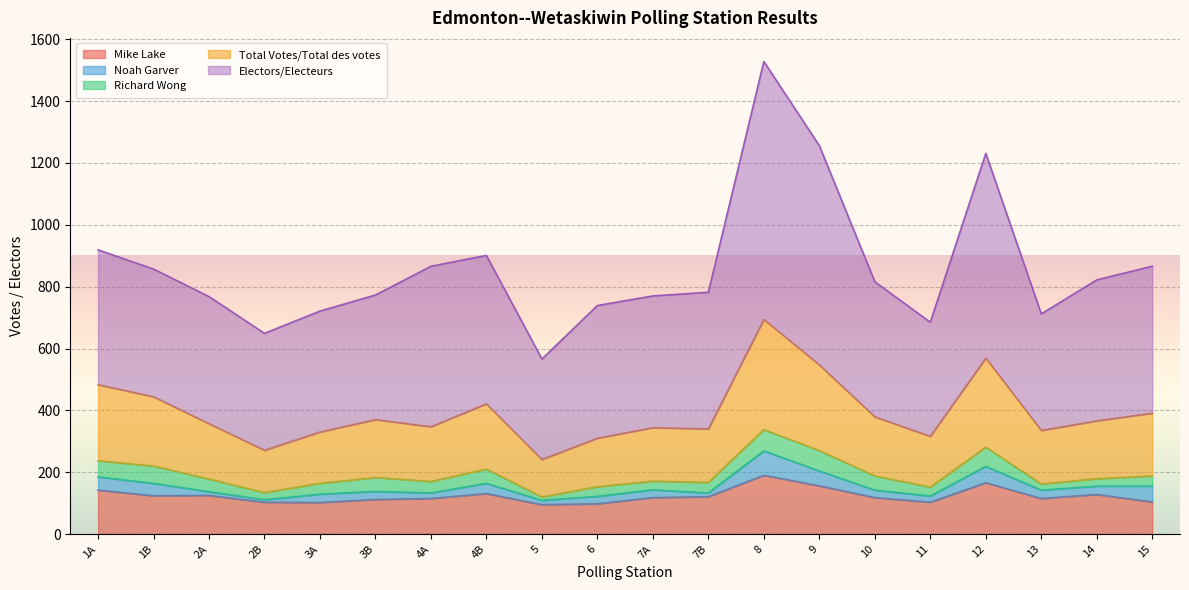

True or false: Richard Wong and Noah Garver cross at least once.

True